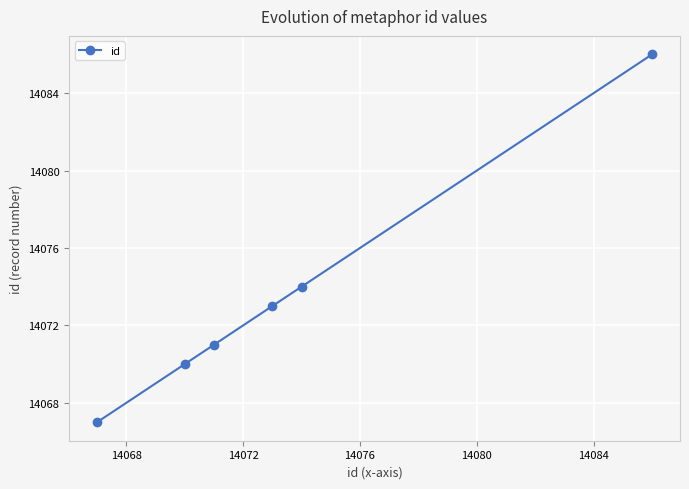

Does the chart have visible grid lines?

Yes